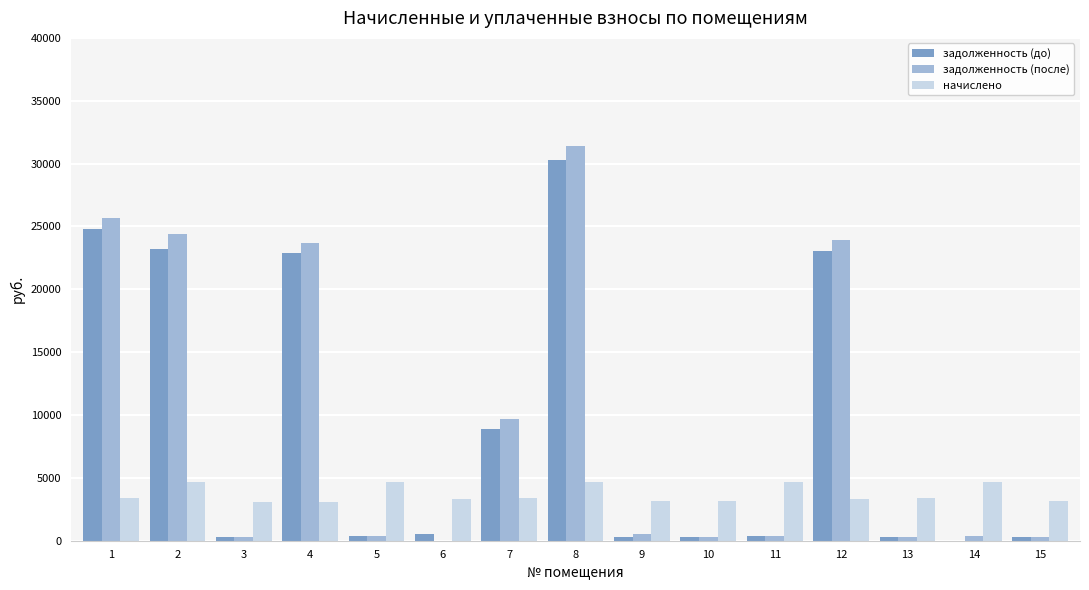

What is the maximum value for задолженность (до)?

30262.7